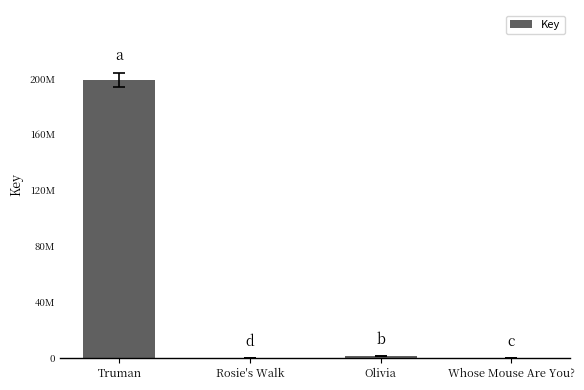

Rank the categories by value from lowest to highest.

Rosie's Walk, Whose Mouse Are You?, Olivia, Truman